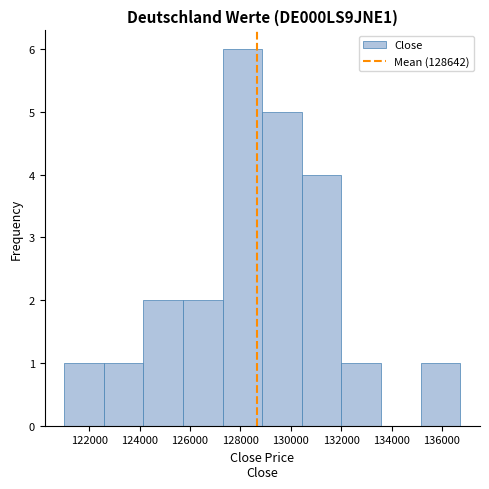

How tall is the bar that spans 127200 to 128800 on the x-axis? Neither the bar edges nor the heights are printed on the chart, so give them approximately, as read against the axes.

6